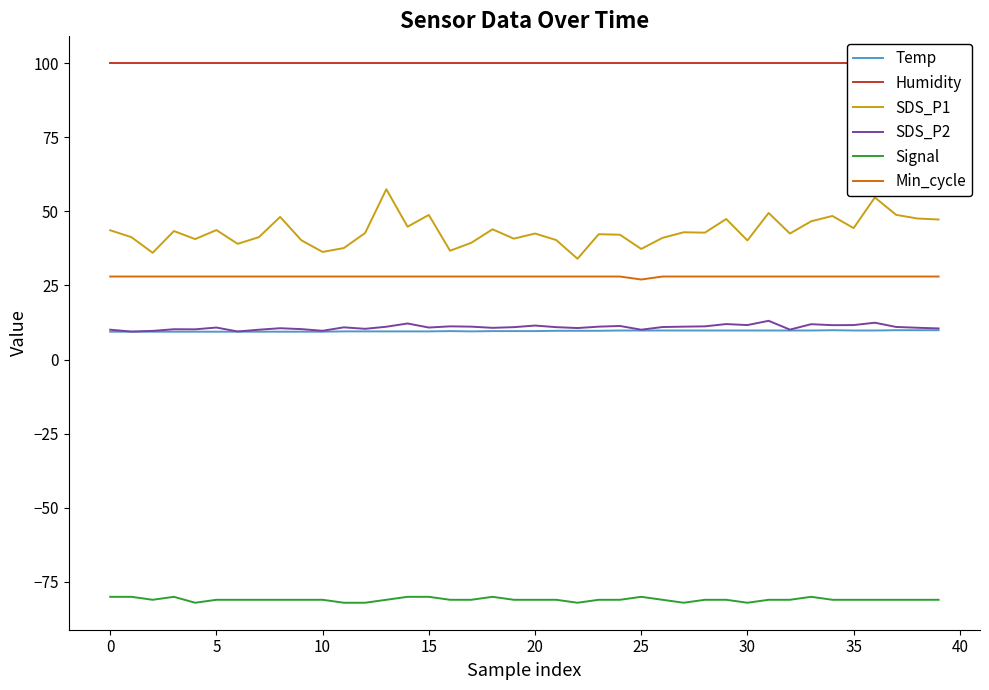

The value of SDS_P1 at 12 is 9.9. True or false?

False